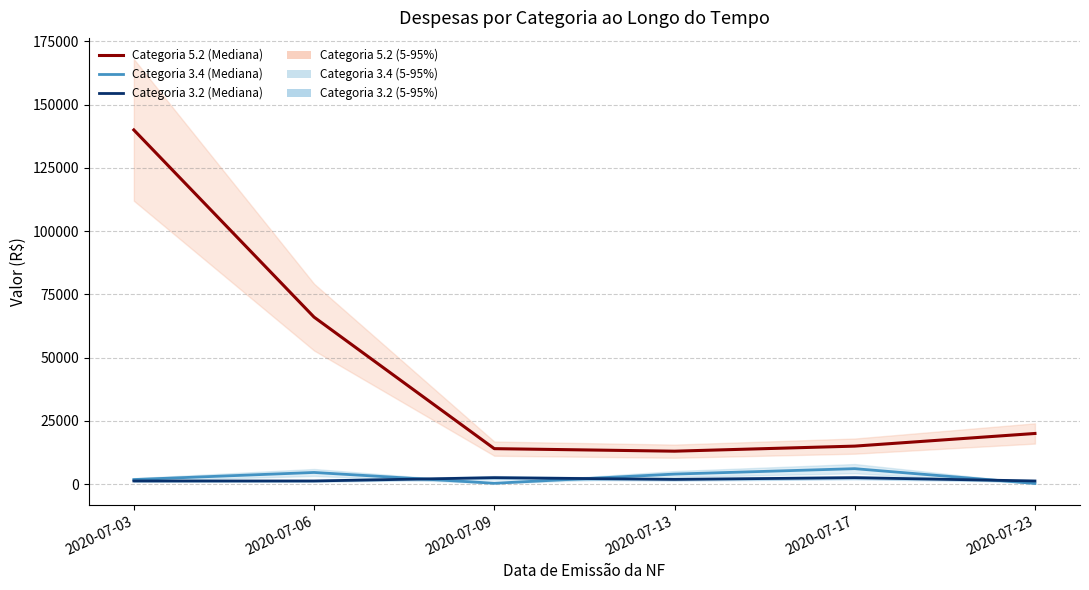

What is the difference between the highest and lowest values at 2020-07-17?

12475.1